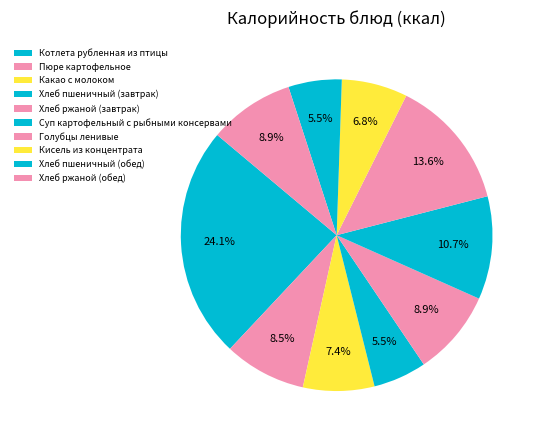

What is the change in value from Голубцы ленивые to Кисель из концентрата?

-109